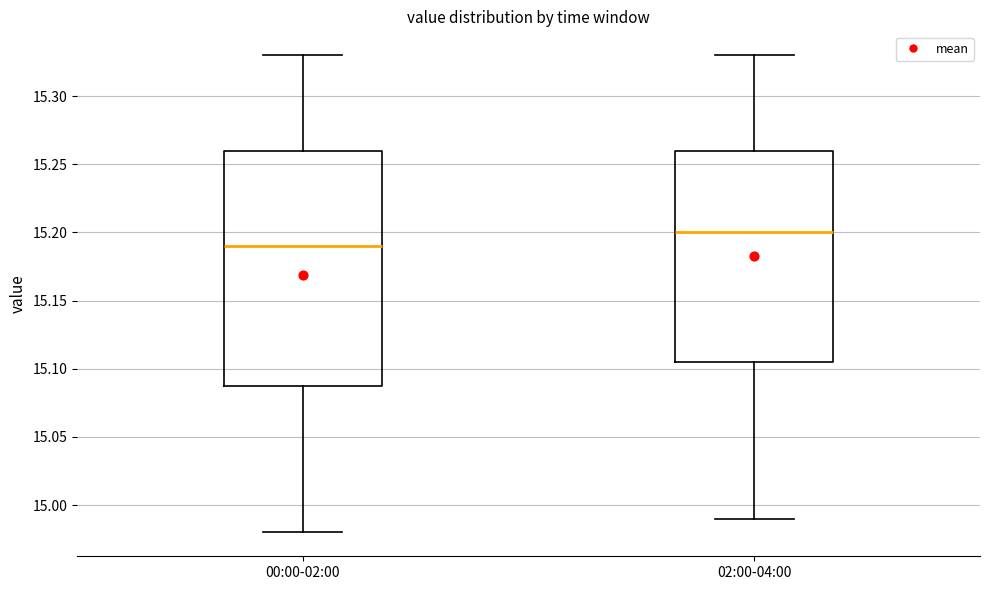

Reading left to right, read every box against the y-axis: the position of its median line, the range the box covers, and the ends of its whiskers. The values are not printed on the chart, so give them approximately, as read against the axis.

00:00-02:00: median 15.190, box 15.090 to 15.260, whiskers 14.980 to 15.330
02:00-04:00: median 15.200, box 15.105 to 15.260, whiskers 14.990 to 15.330